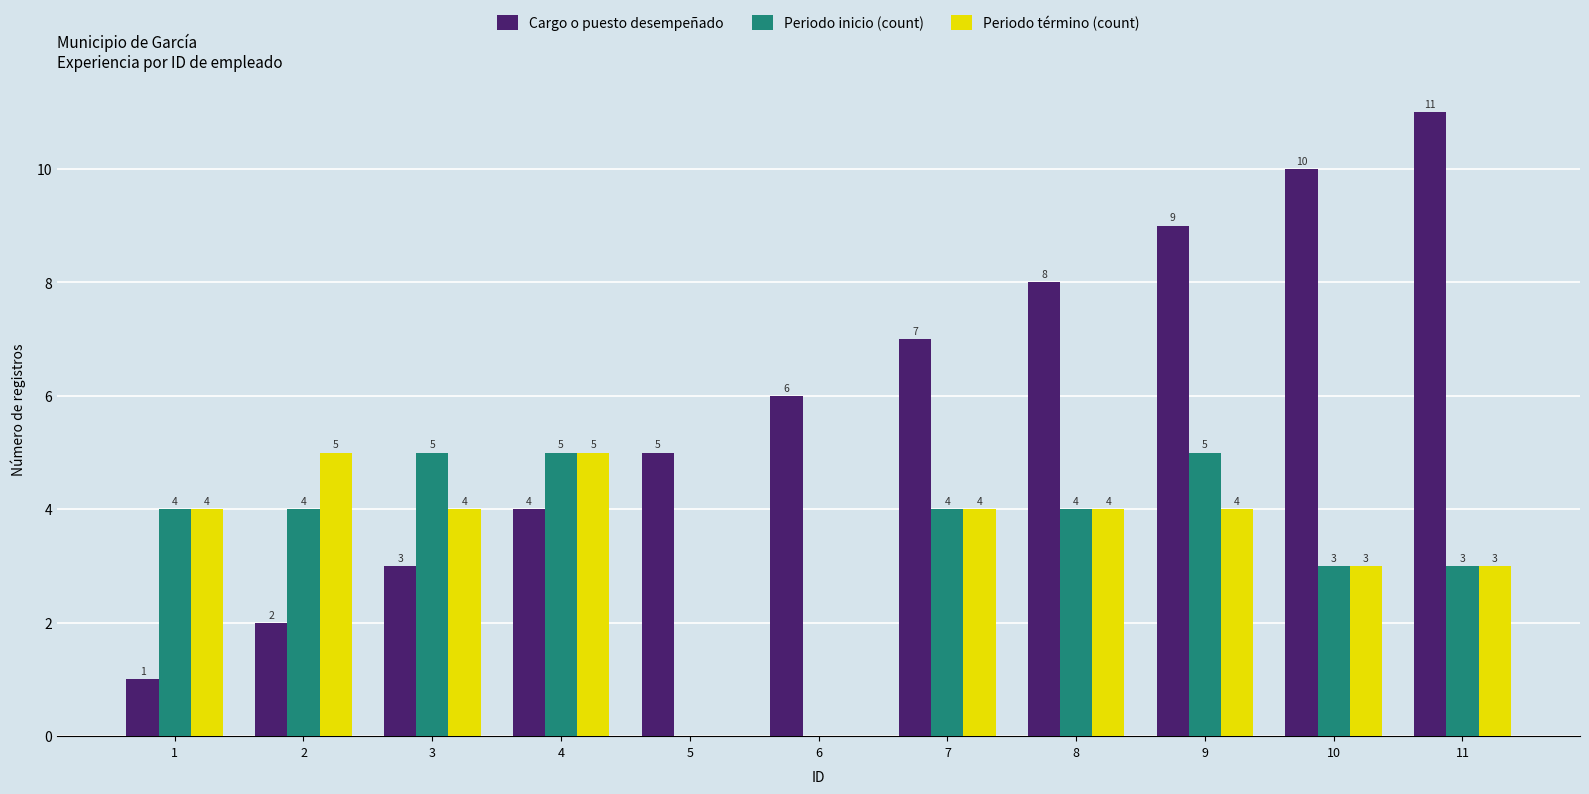

What are all the series names shown in the legend?

Cargo o puesto desempeñado, Periodo inicio (count), Periodo término (count)